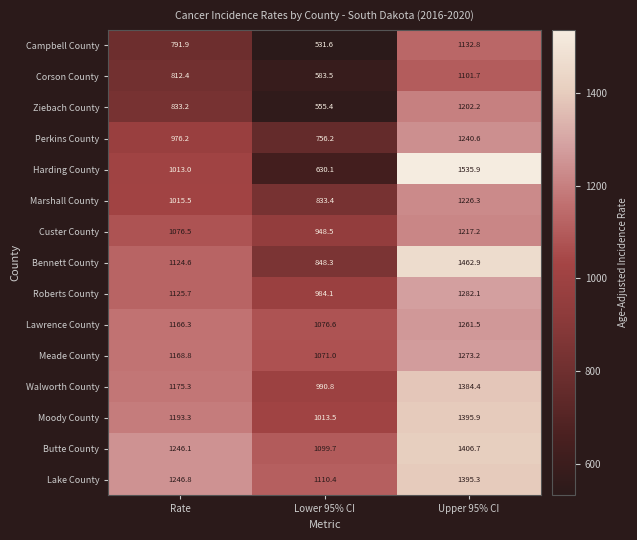

Read the Walworth County value at Lower 95% CI.

990.8